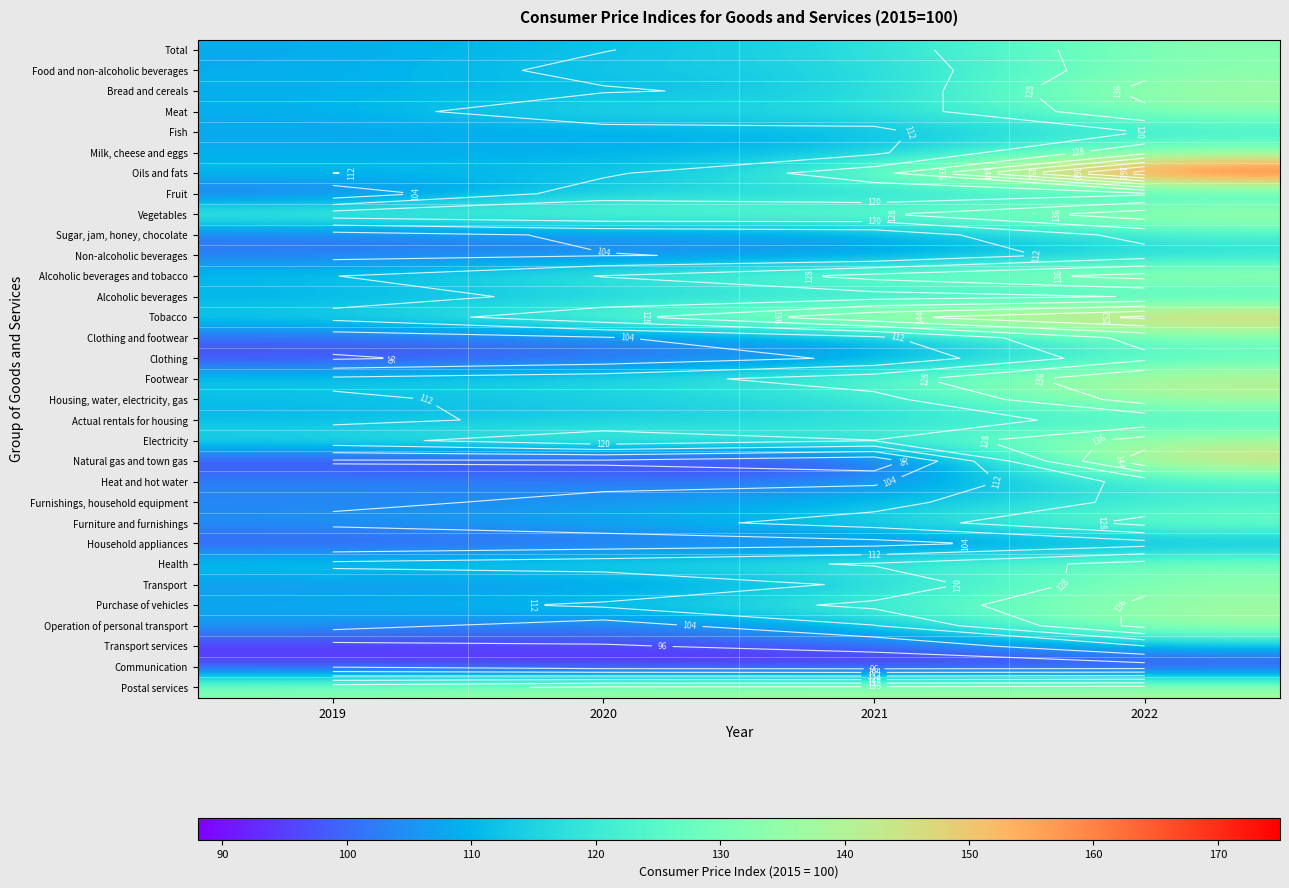

What is the sum of the Alcoholic beverages values at 2021 and 2020?

230.8